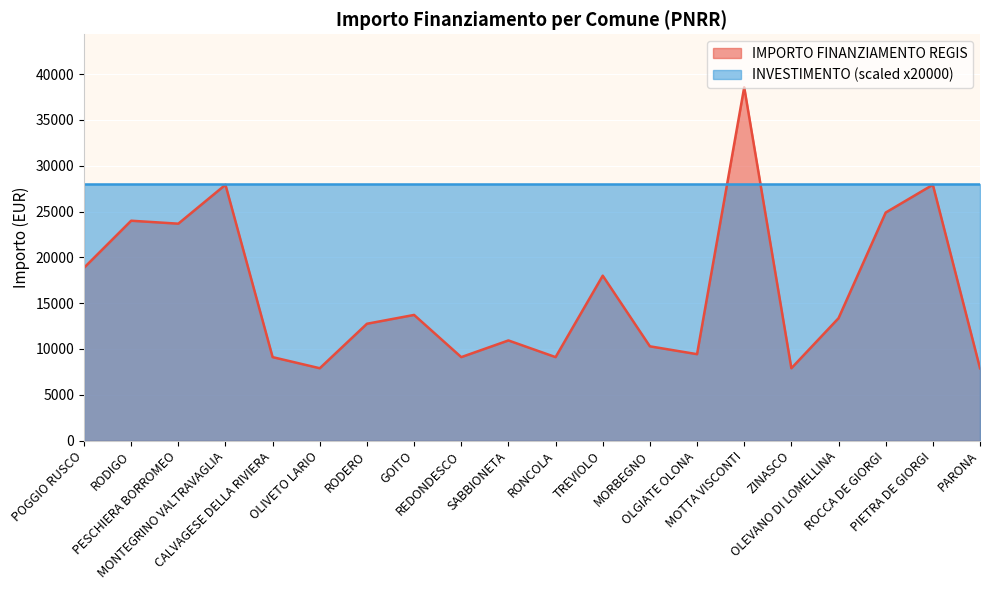

Where is the first local maximum?

RODIGO